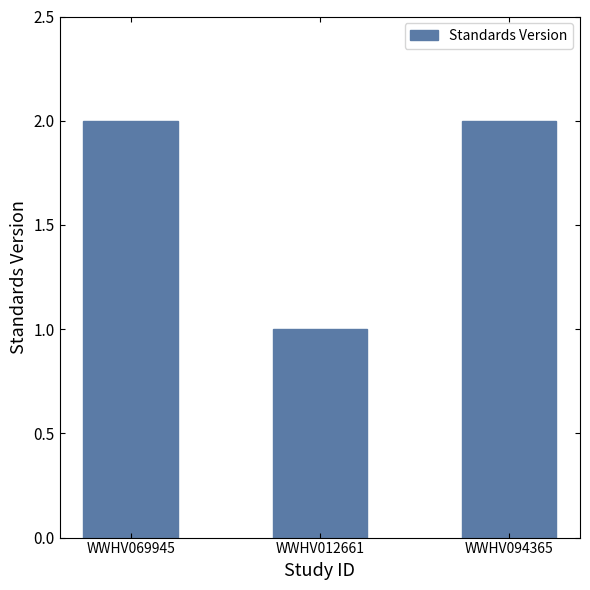

What is the change in value from WWHV012661 to WWHV094365?

+1